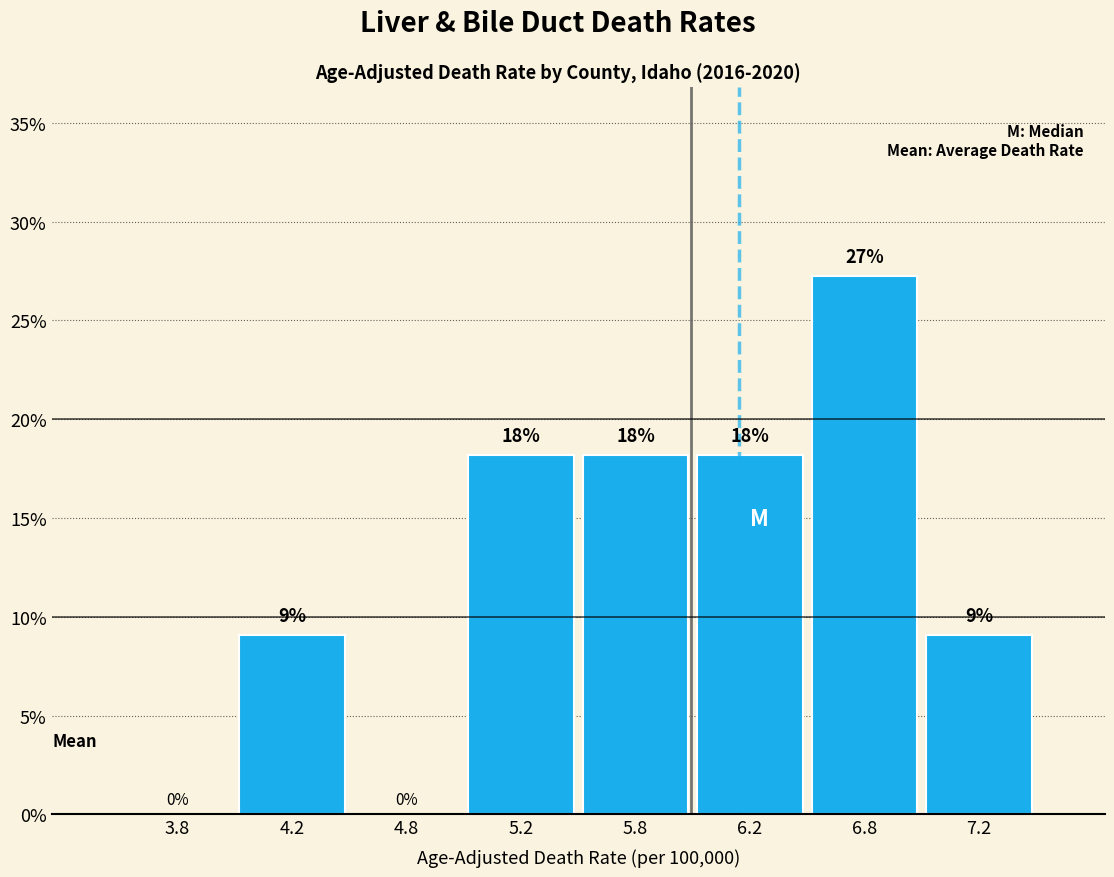

Are the bars horizontal?

No